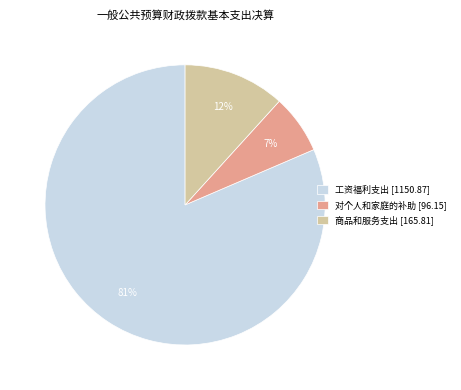

What is the smallest slice in the pie chart?

对个人和家庭的补助 [96.15]